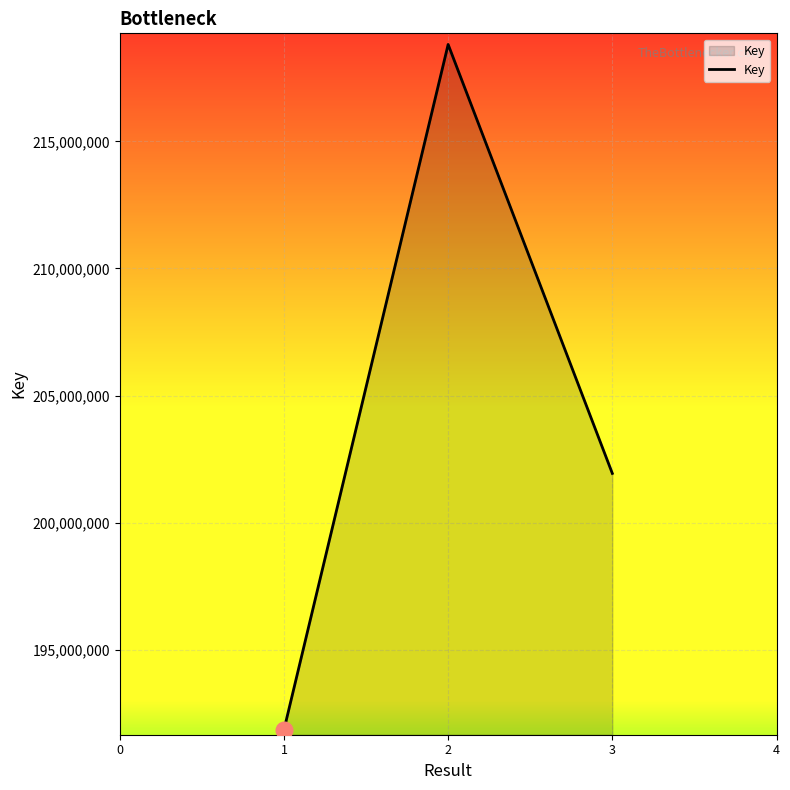

Where is the data nearest to the value 205332044?

3